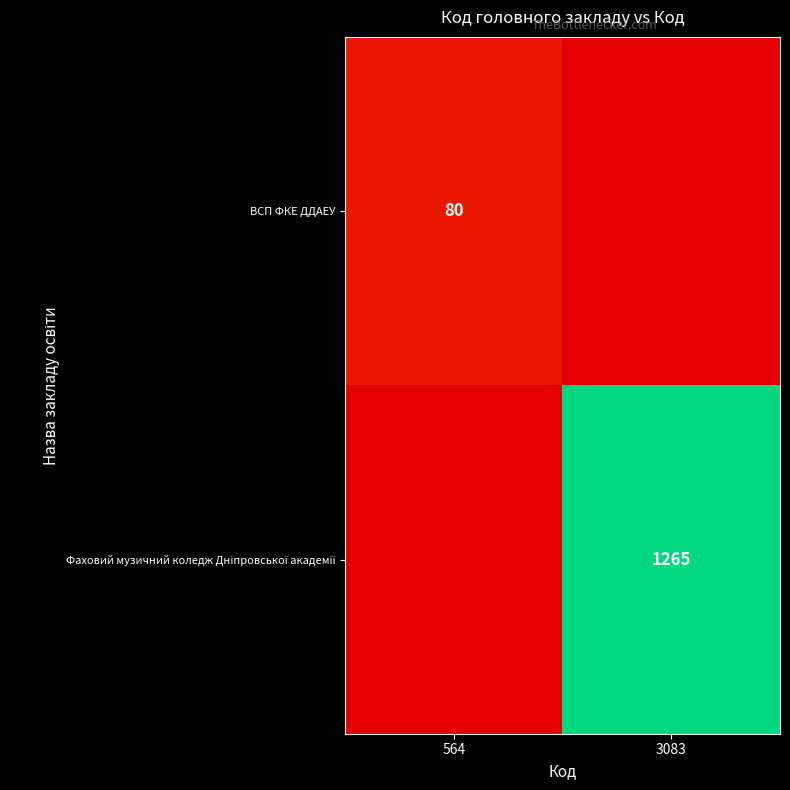

The value of ВСП ФКЕ ДДАЕУ at 564 is 133. True or false?

False